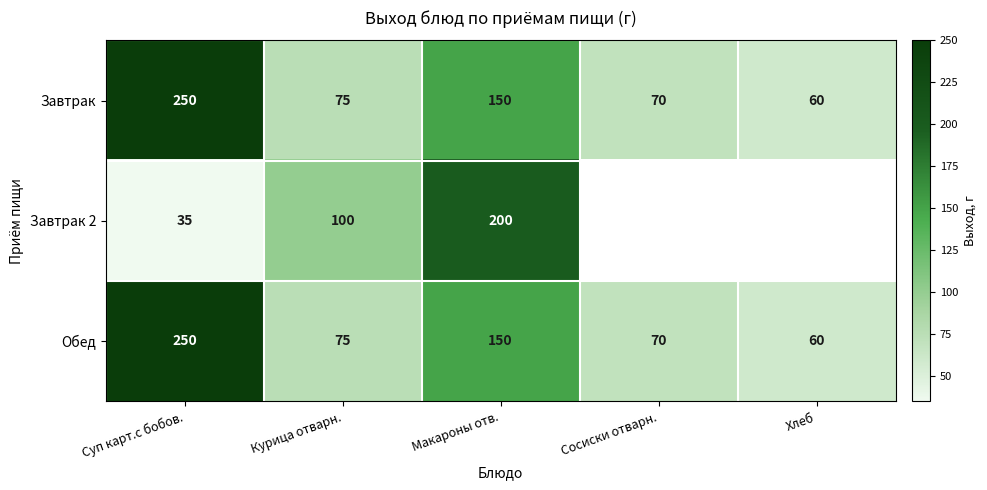

Which category has the highest value across all series?

Суп карт.с бобов.